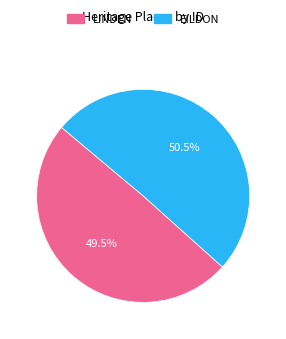

What is the smallest slice in the pie chart?

LINDEN